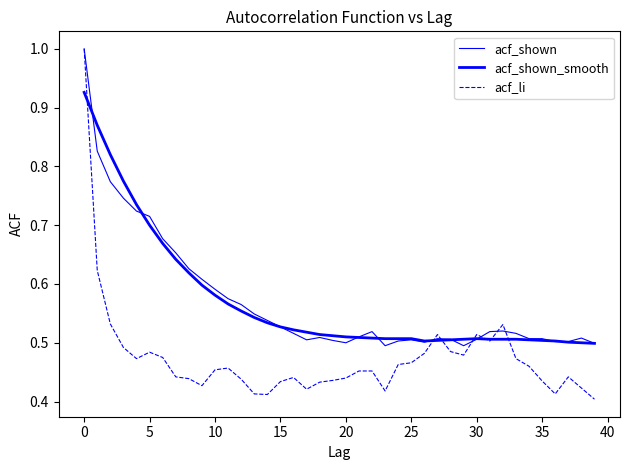

Does the chart display data point markers on the line(s)?

No